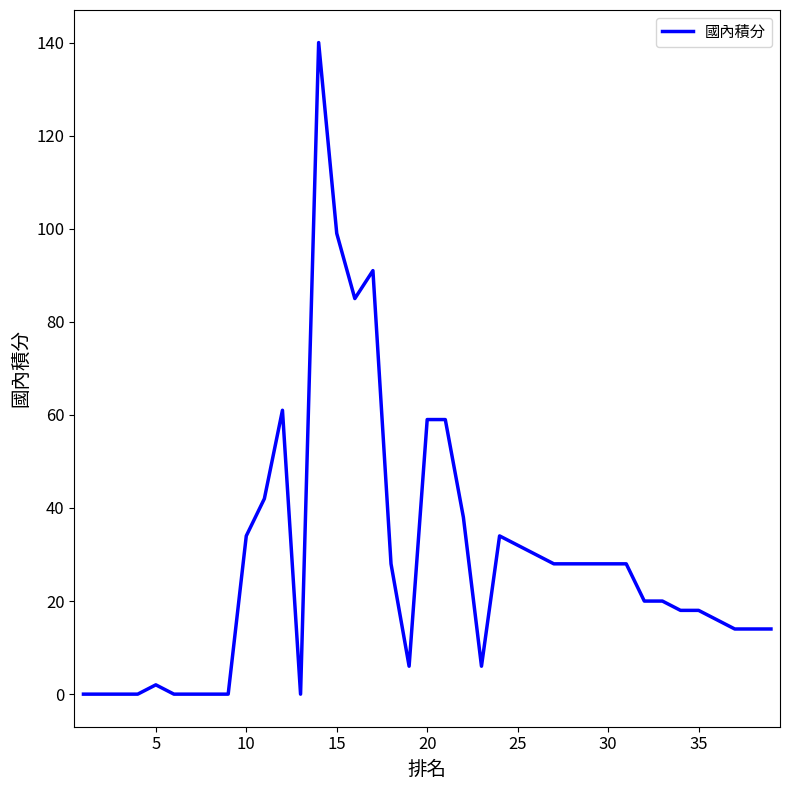

Is this an area chart (filled region under the line)?

No